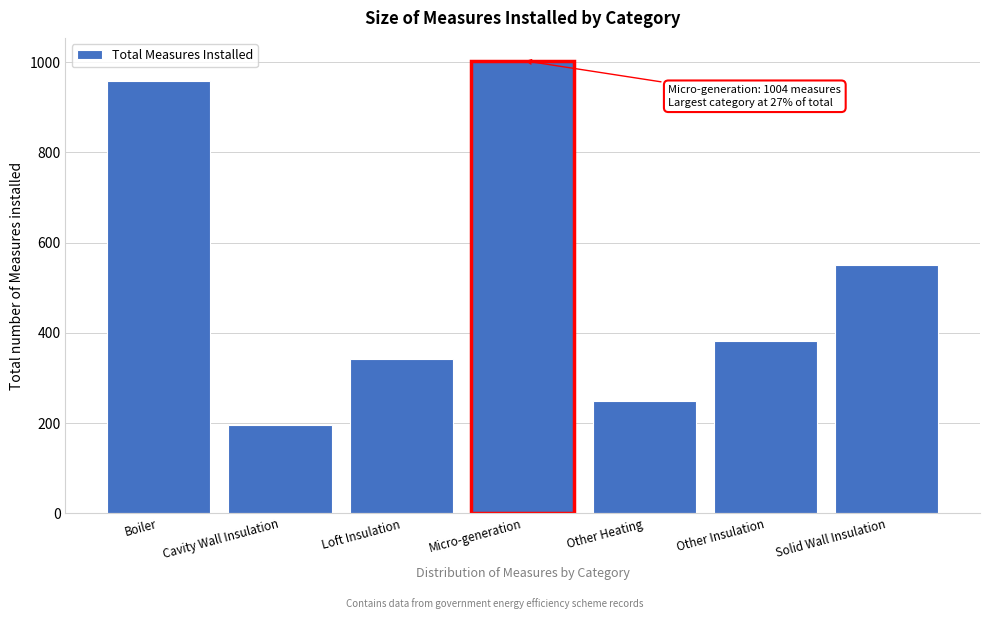

Reading left to right, what are all the values shown in this chart?

Boiler=958	Cavity Wall Insulation=195	Loft Insulation=343	Micro-generation=1004	Other Heating=248	Other Insulation=381	Solid Wall Insulation=551